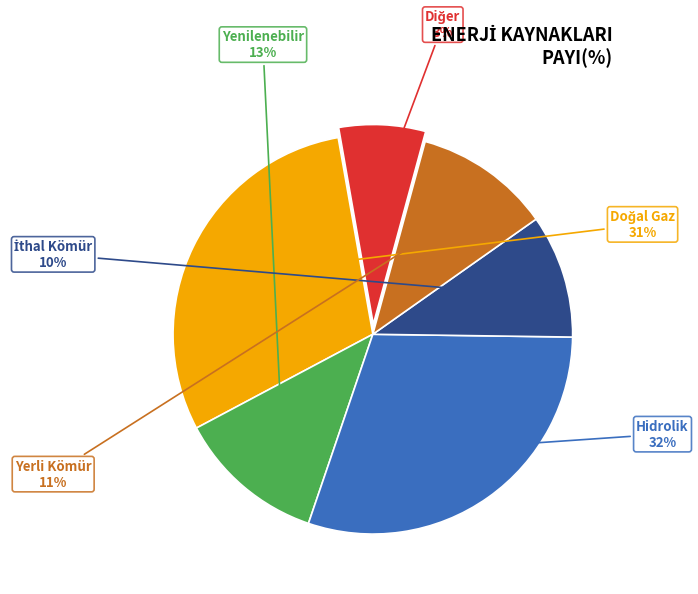

Is there any slice that represents more than half of the pie?

No